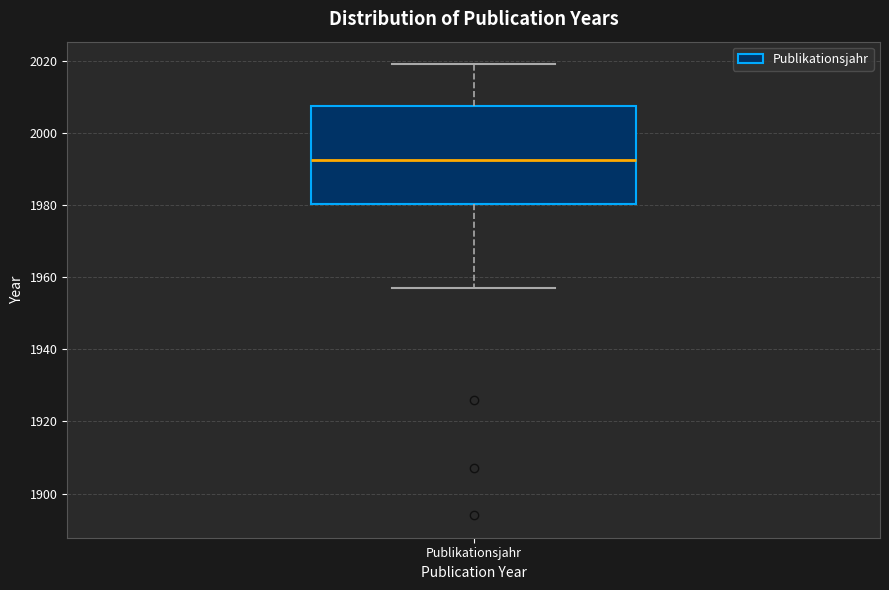

Read this box plot against the y-axis: the position of the median line, the range covered by the box, and the ends of both whiskers. The values are not printed on the chart, so give them approximately, as read against the axis.

median 1992, box 1980 to 2008, whiskers 1958 to 2020